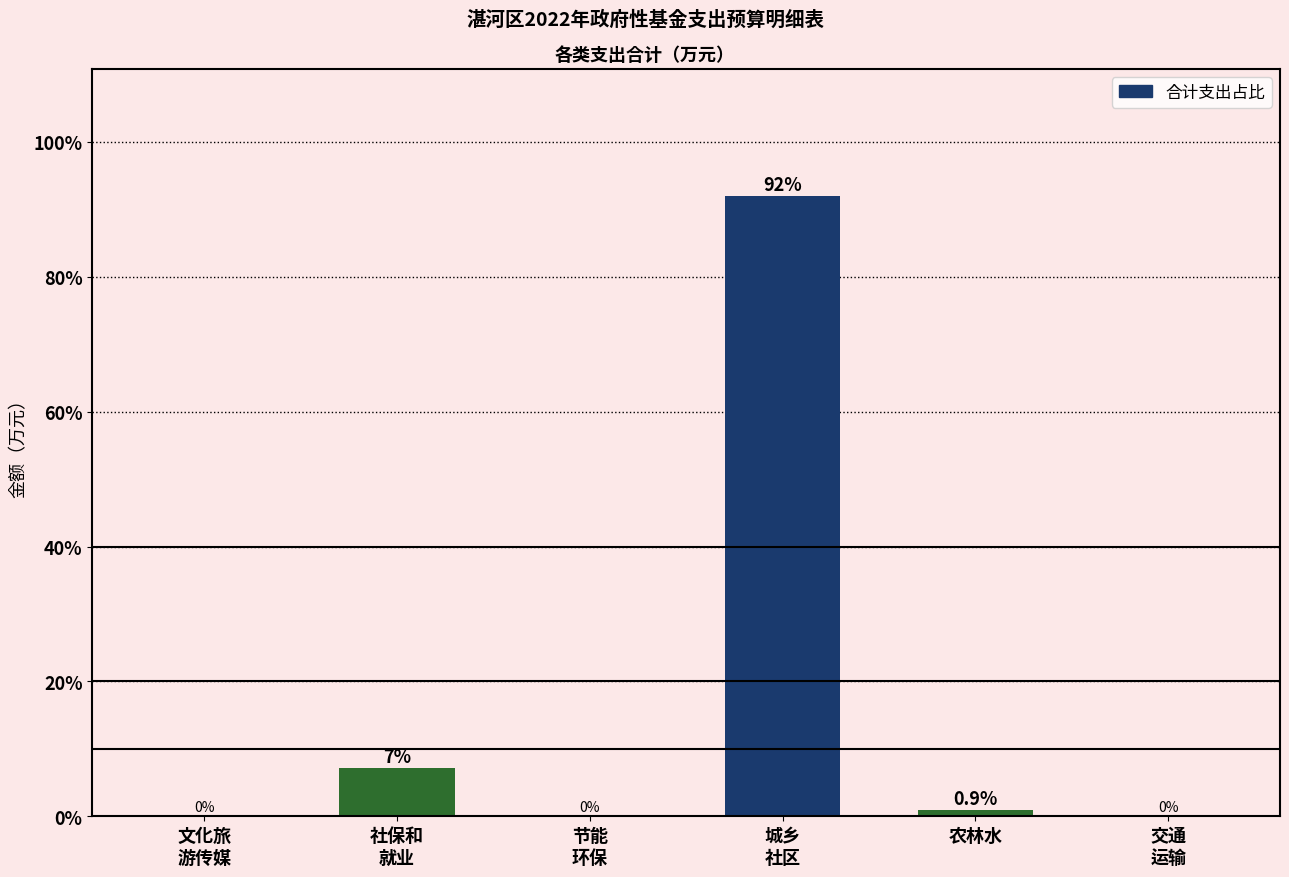

What is the maximum value shown in the chart?

92.0